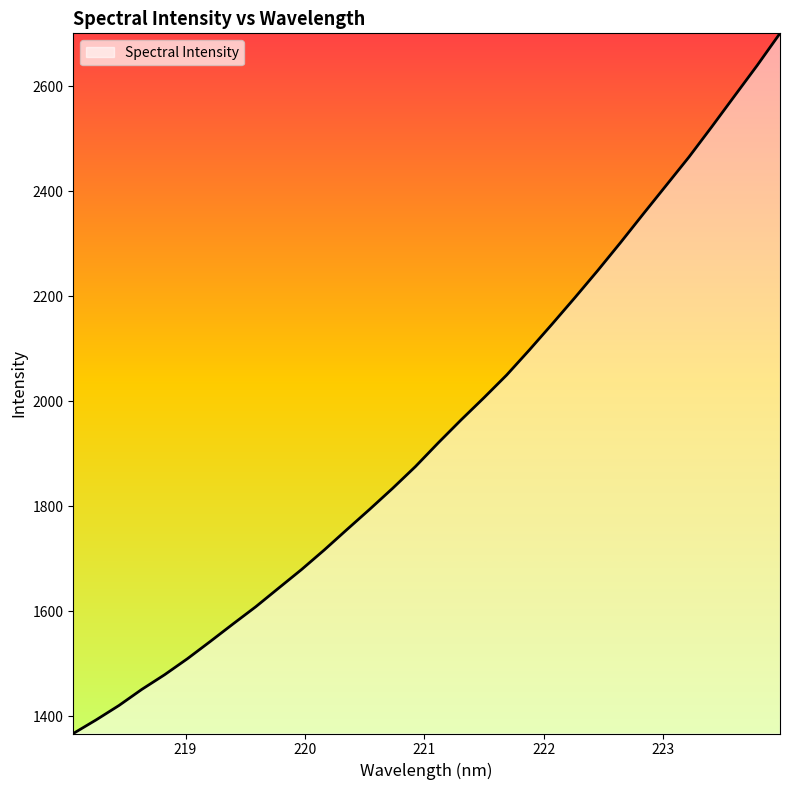

What is the smallest value displayed?

1366.9